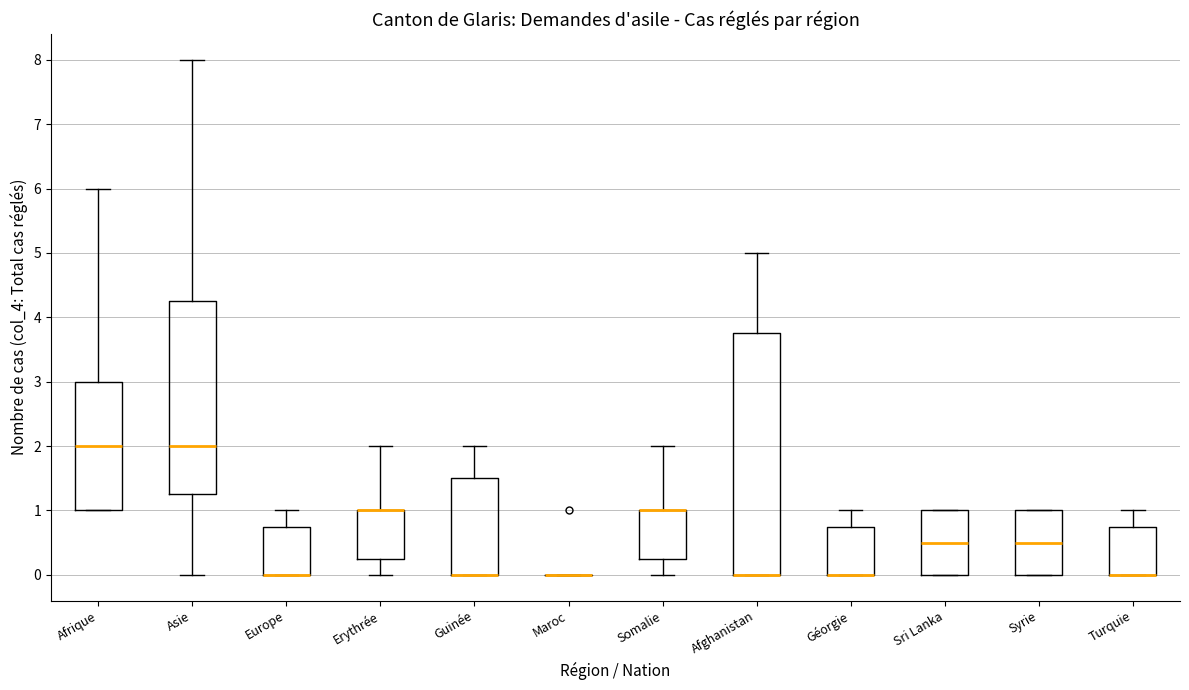

Where does the upper whisker of the box for Europe end on the y-axis? The values are not printed on the chart, so give them approximately, as read against the axis.

1.0